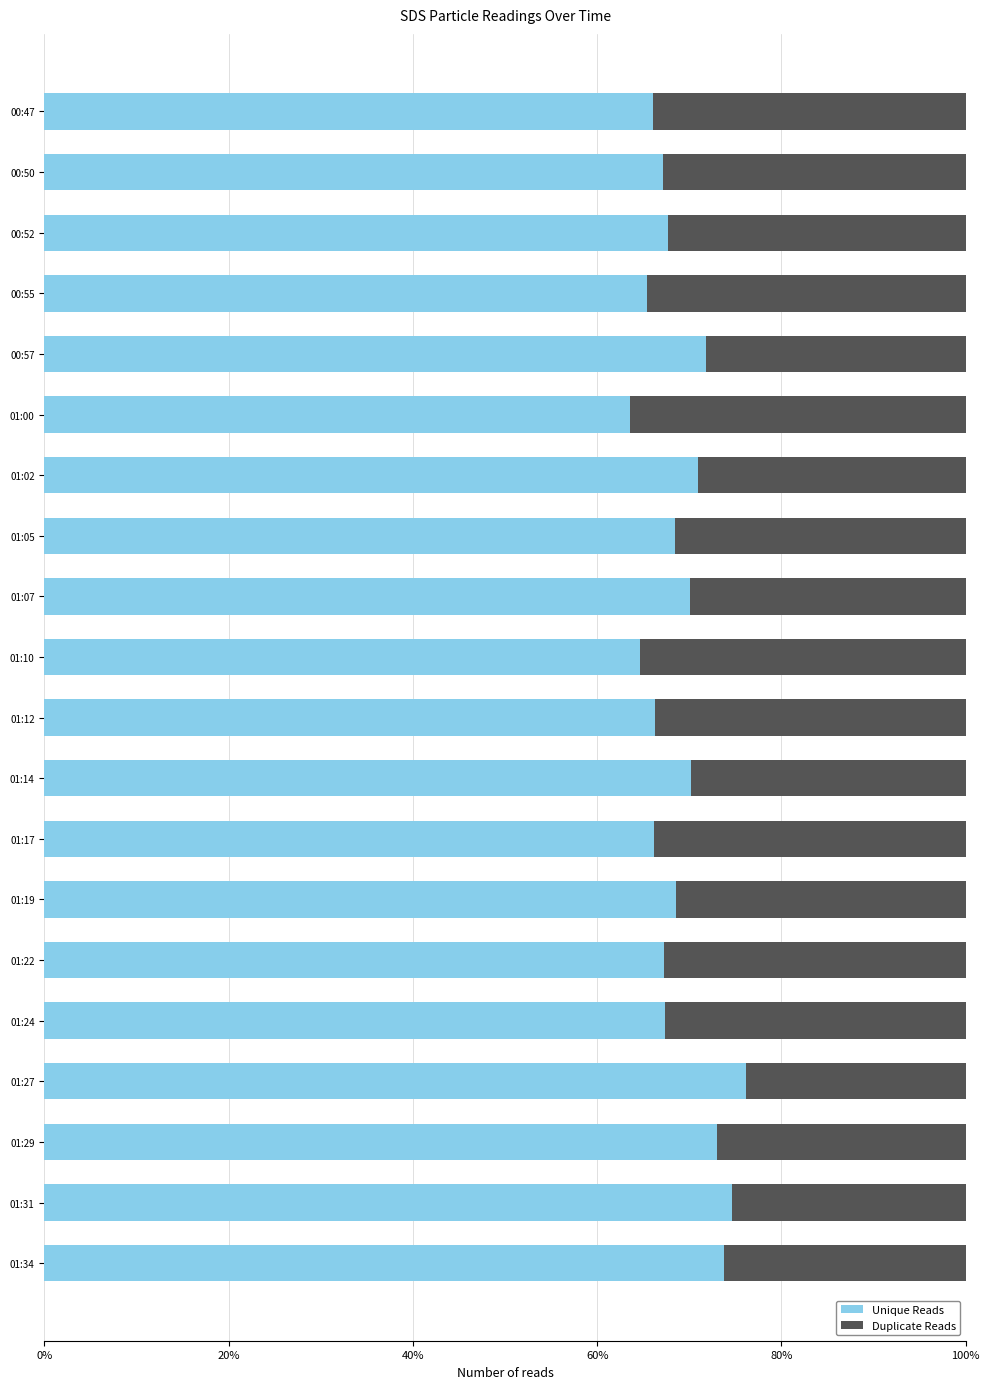

What is the highest value of the Unique Reads series?

76.1